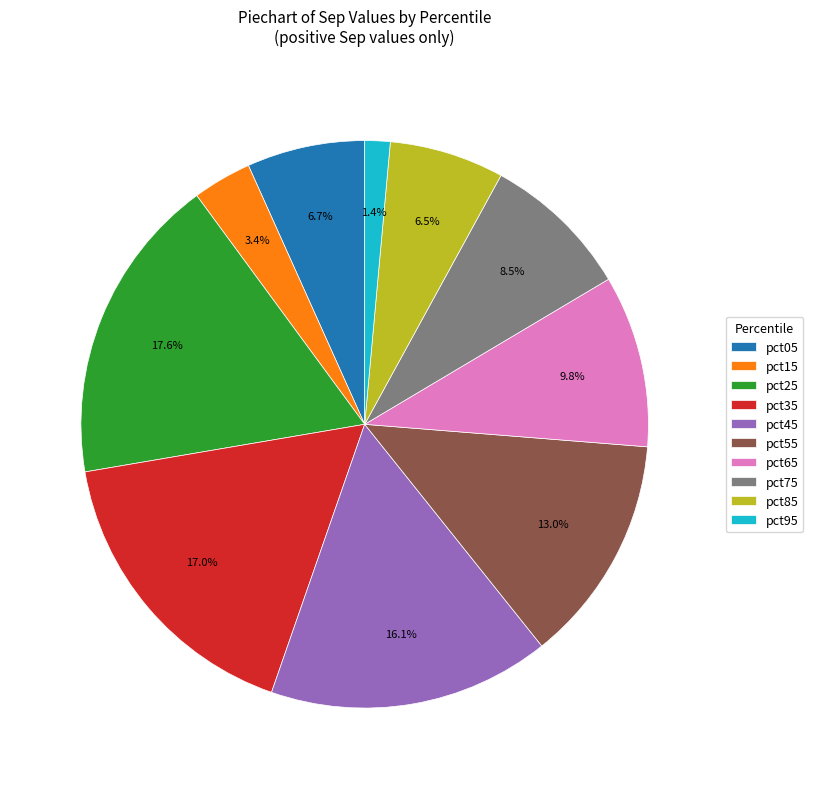

Count the number of slices in the pie.

10